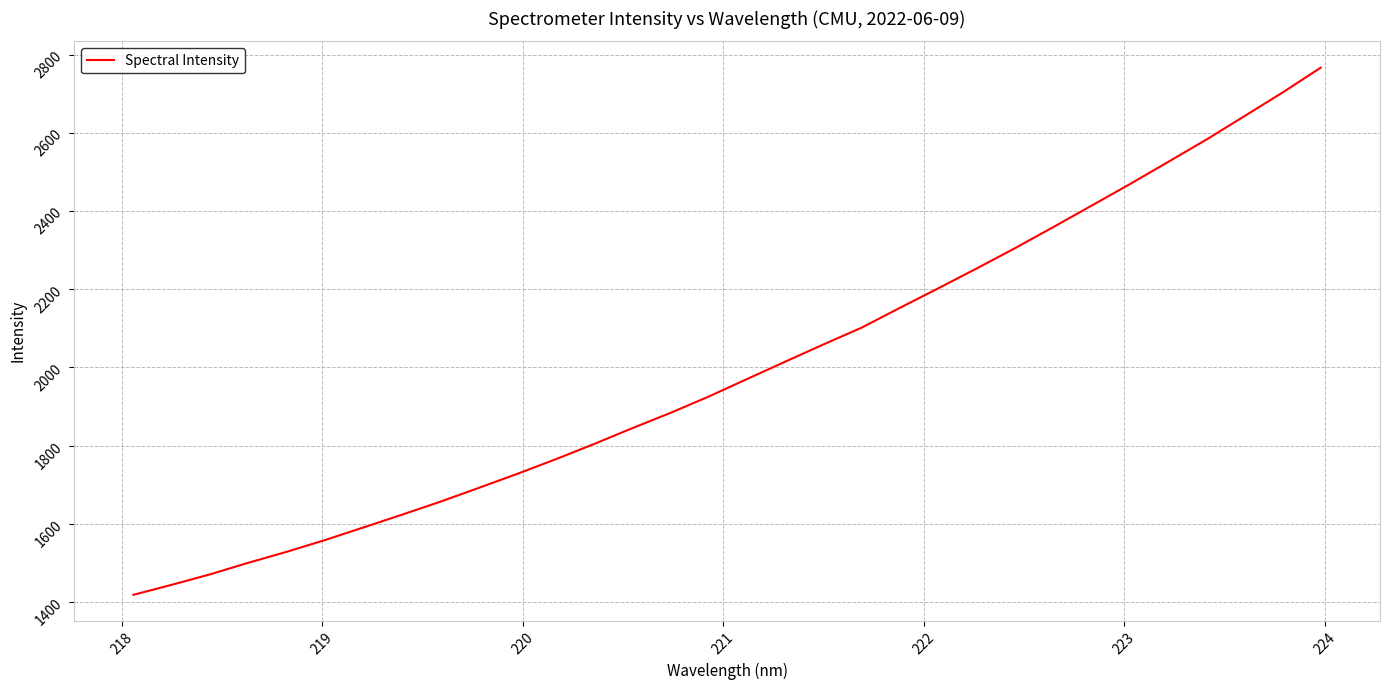

What is the greatest value displayed?

2767.5